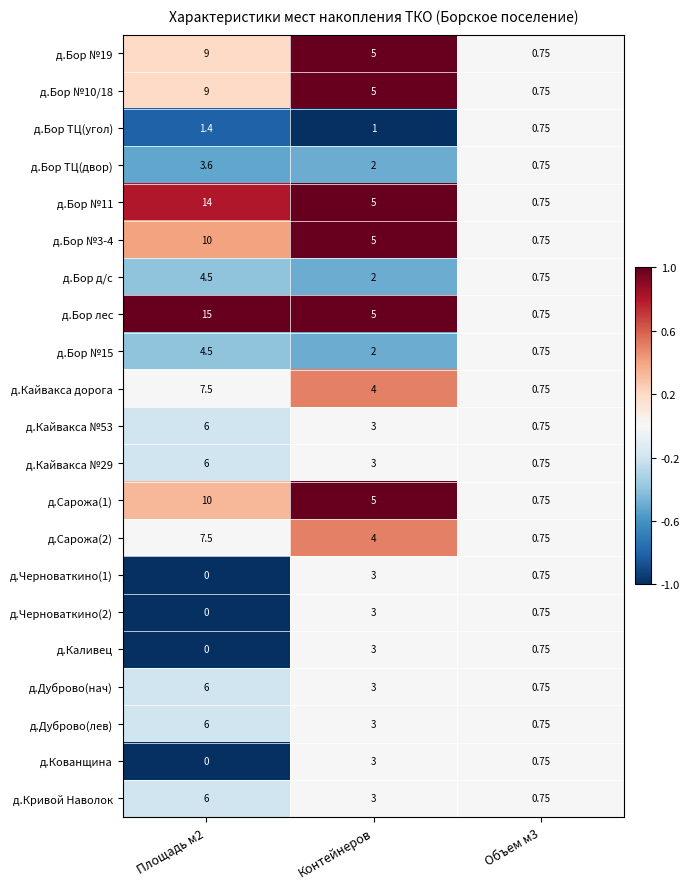

Which category has the highest value in the д.Черноваткино(2) series?

Контейнеров